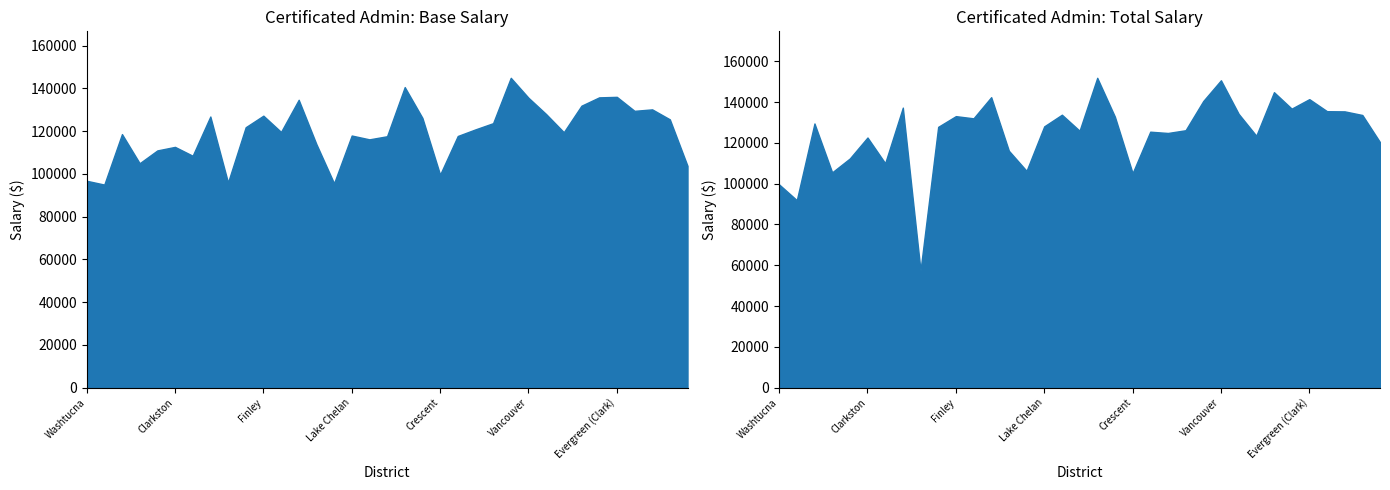

Which series has the largest total across all categories?

Total Salary